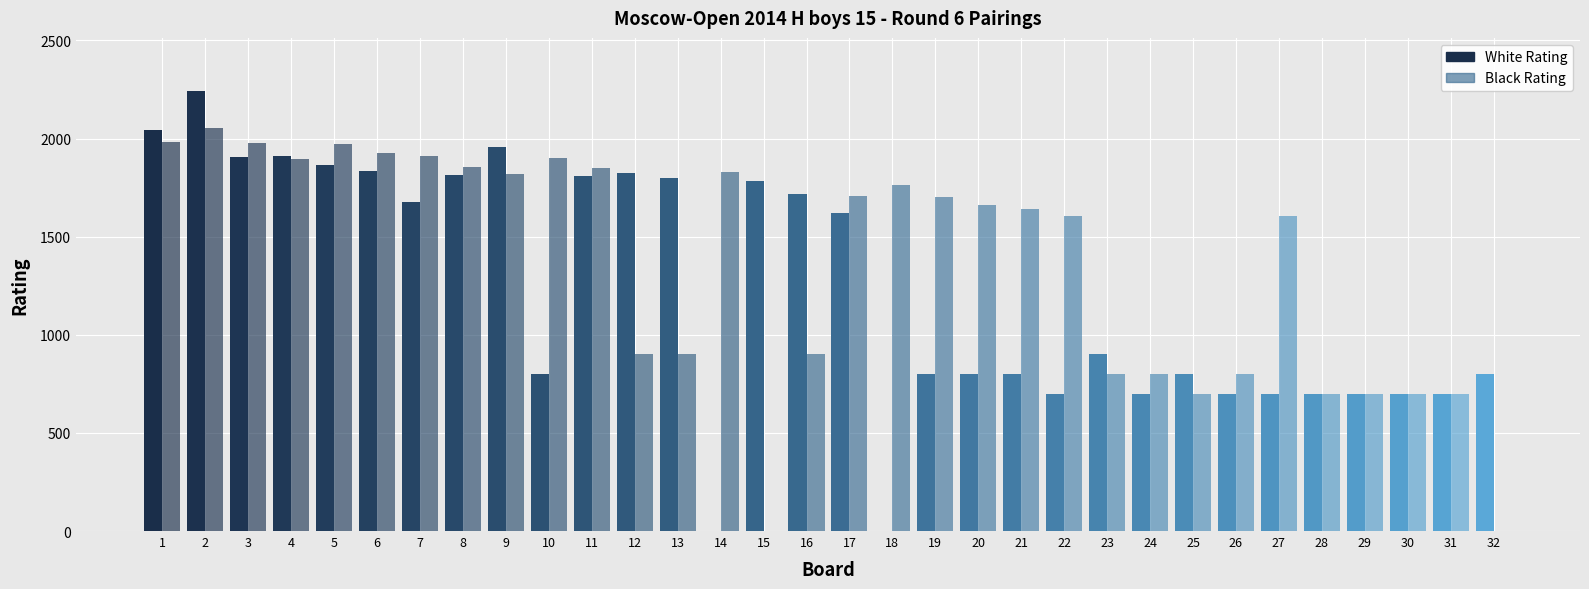

Where is White Rating nearest to the value 1122?

23